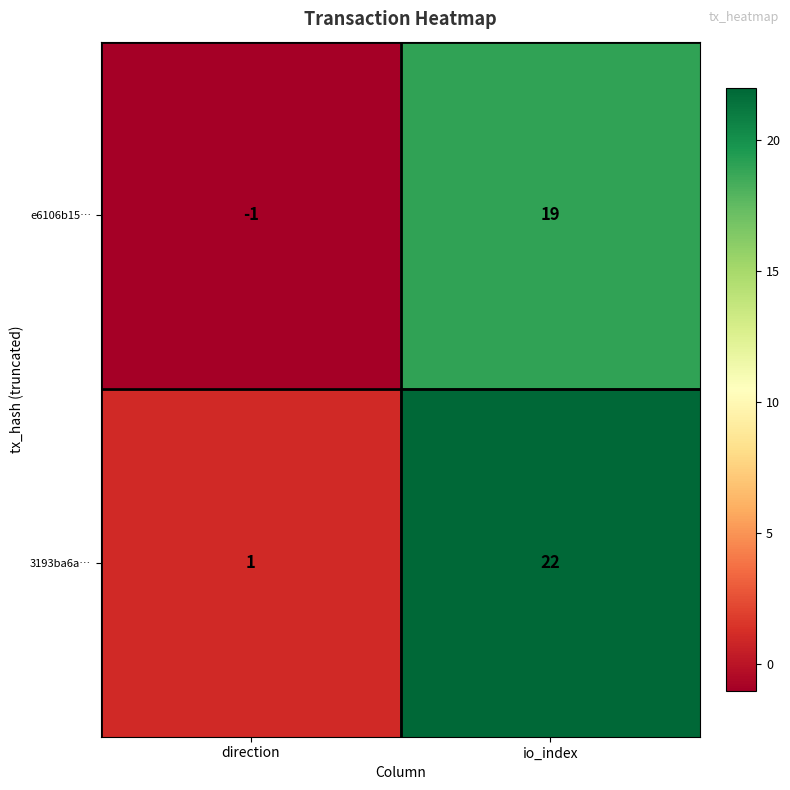

At how many categories does at least one series exceed 20?

1